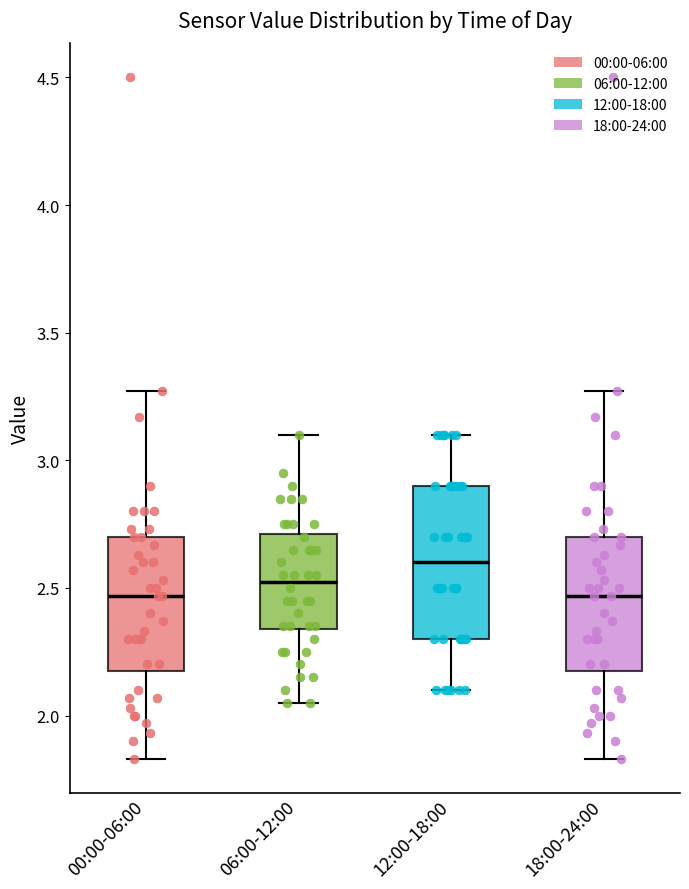

Which box is the tallest, from its lower edge to its upper edge?

12:00-18:00